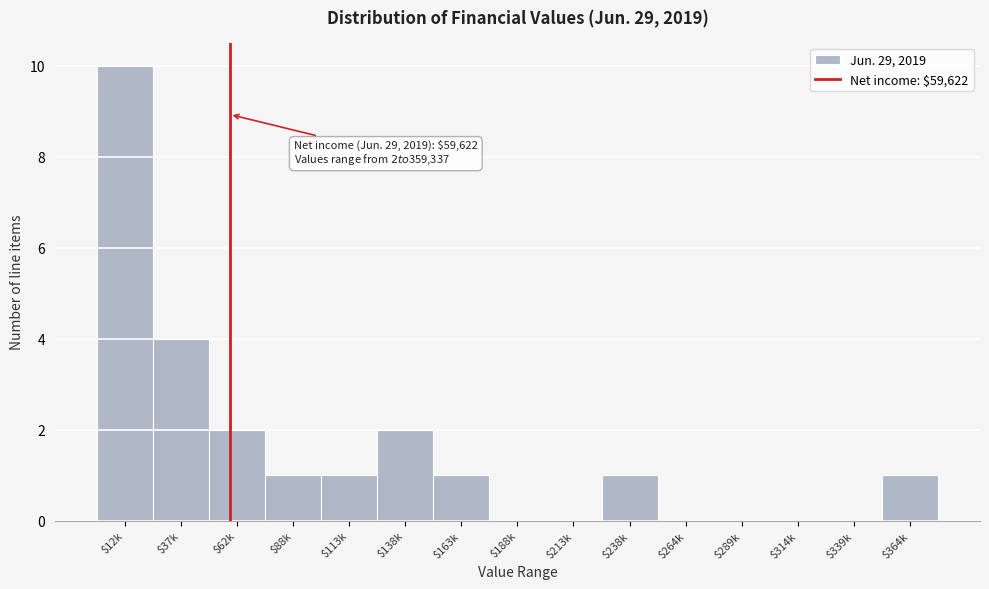

The value at $264k is 0. True or false?

True